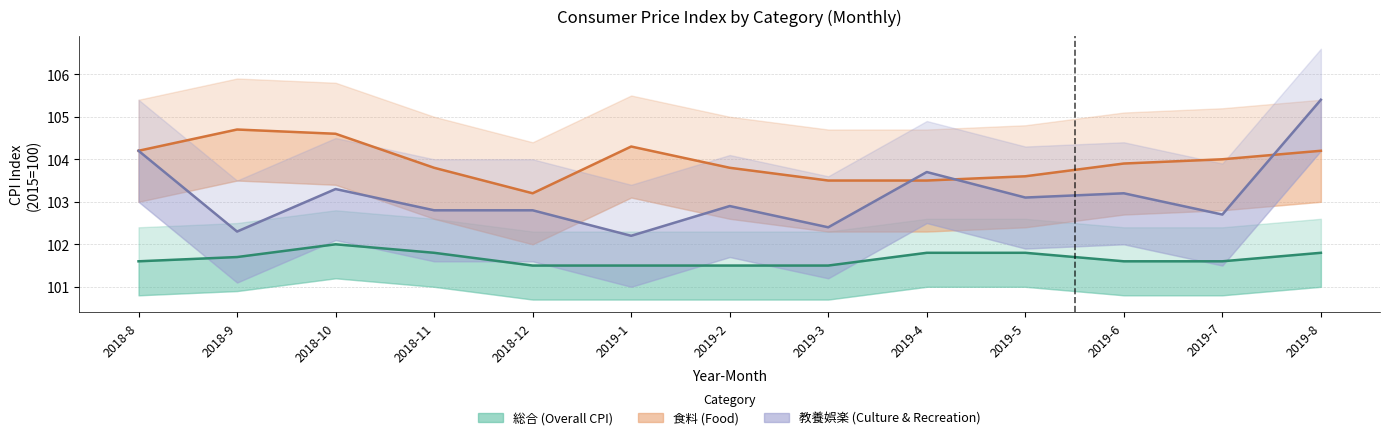

True or false: 総合 has a value of 154.0 at 2019-8.

False